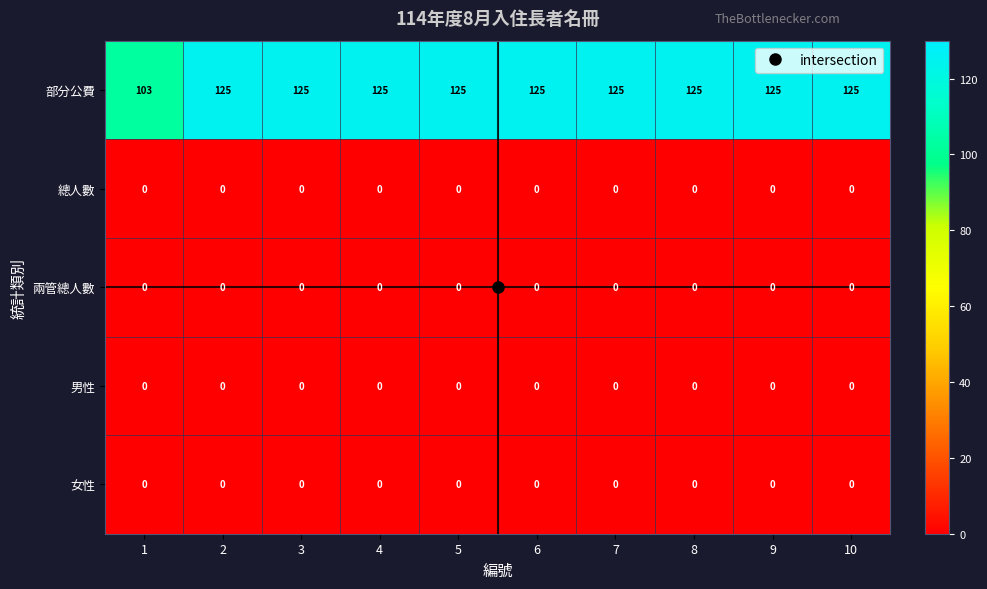

What is the maximum value shown in the chart?

125